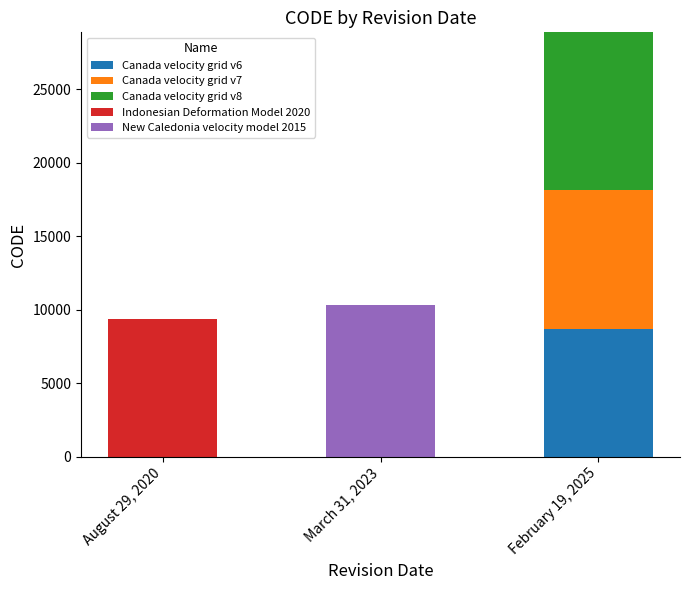

How many data points in Canada velocity grid v6 are above 0?

1